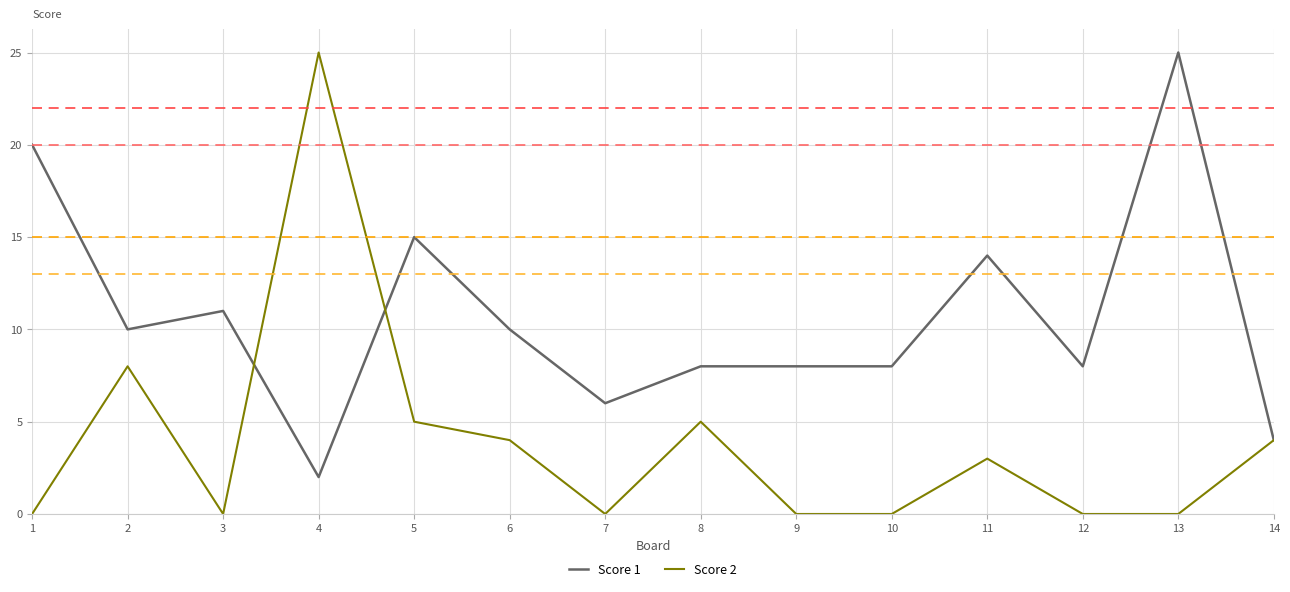

True or false: Score 1 has more than 0 points higher than both neighbors.

True